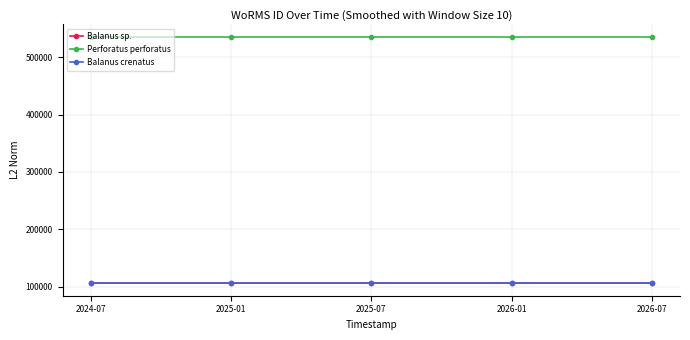

What is the maximum value for Balanus sp.?

106122